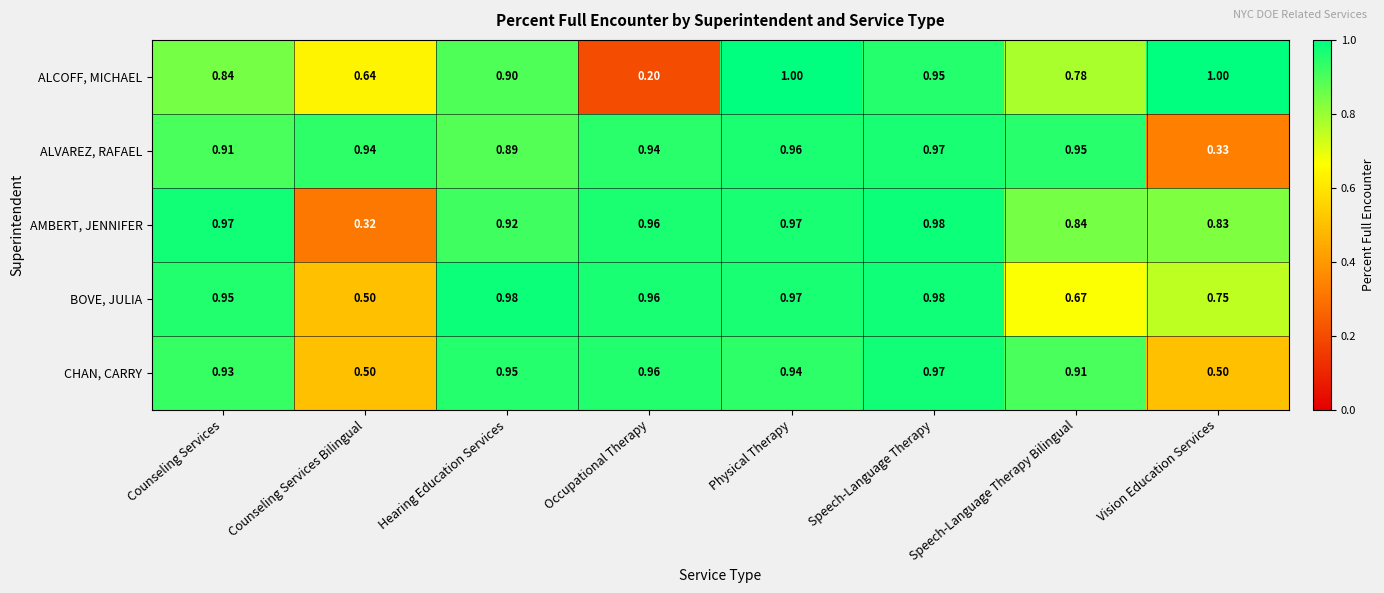

At which label does ALVAREZ, RAFAEL reach its minimum?

Vision Education Services